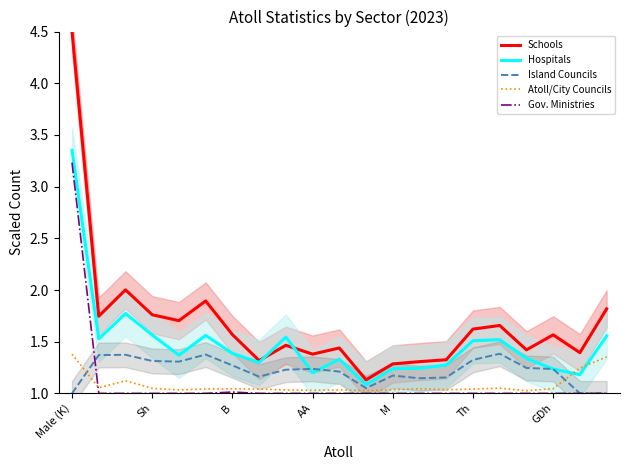

How many lines are shown in the chart?

5